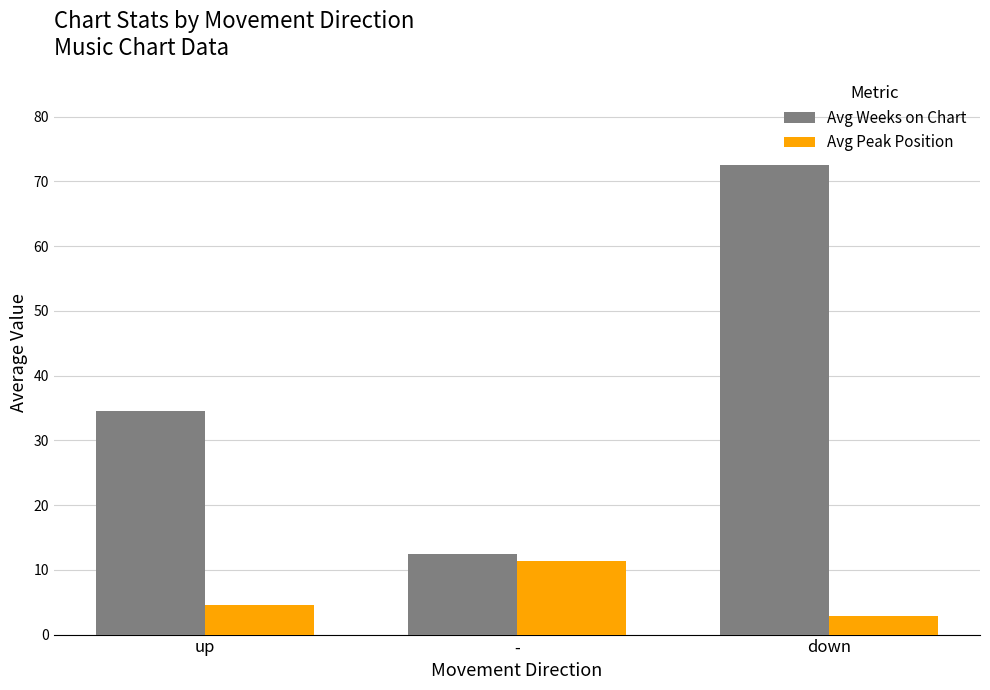

Rank the series at down from highest to lowest value.

Avg Weeks on Chart, Avg Peak Position